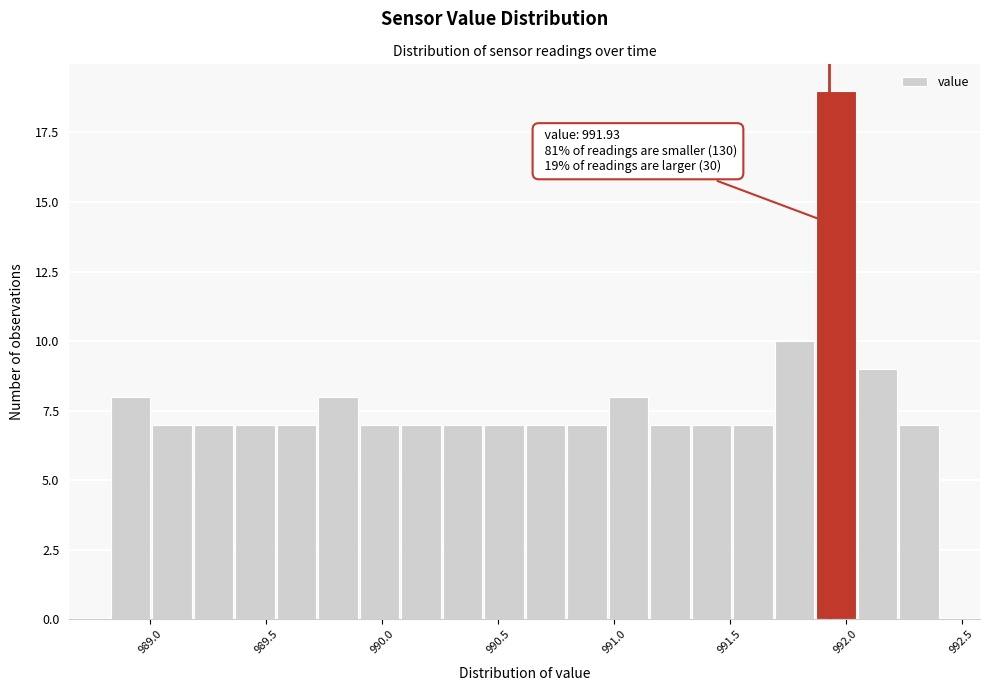

Read against the x-axis, roughly where is the centre of the tallest bar?

991.95